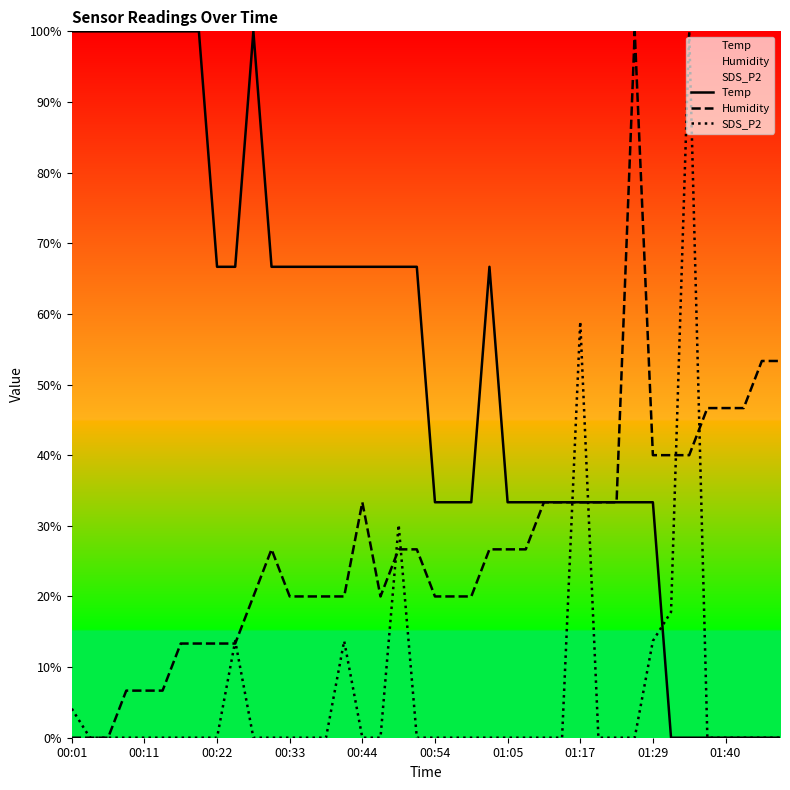

True or false: SDS_P2 has more than 0 points higher than both neighbors.

True